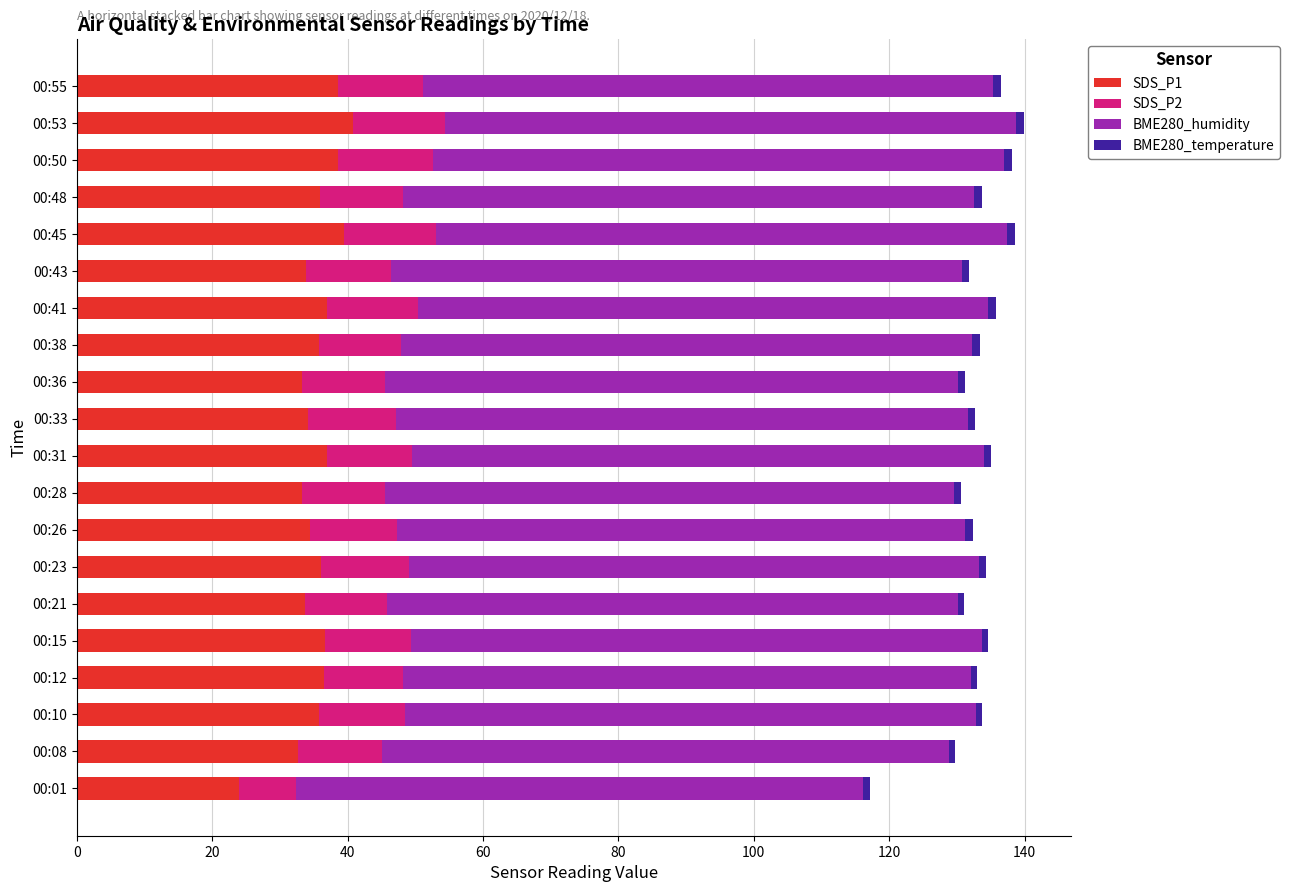

What is the difference between the maximum and second lowest values in the SDS_P1 series?

8.1